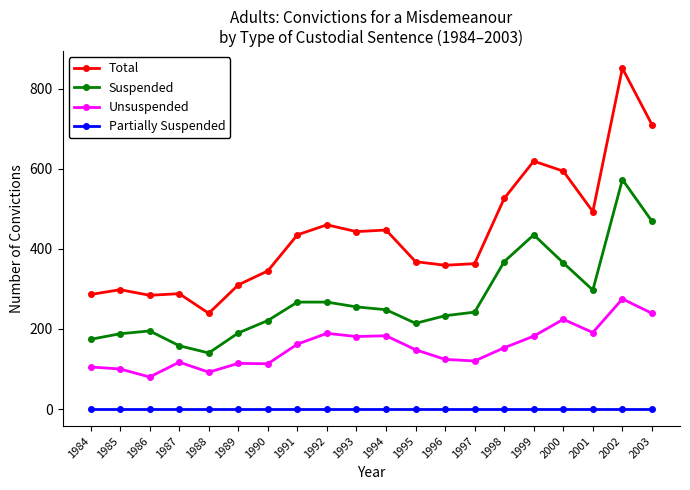

What is the difference between the second highest and minimum values in the Suspended series?

329